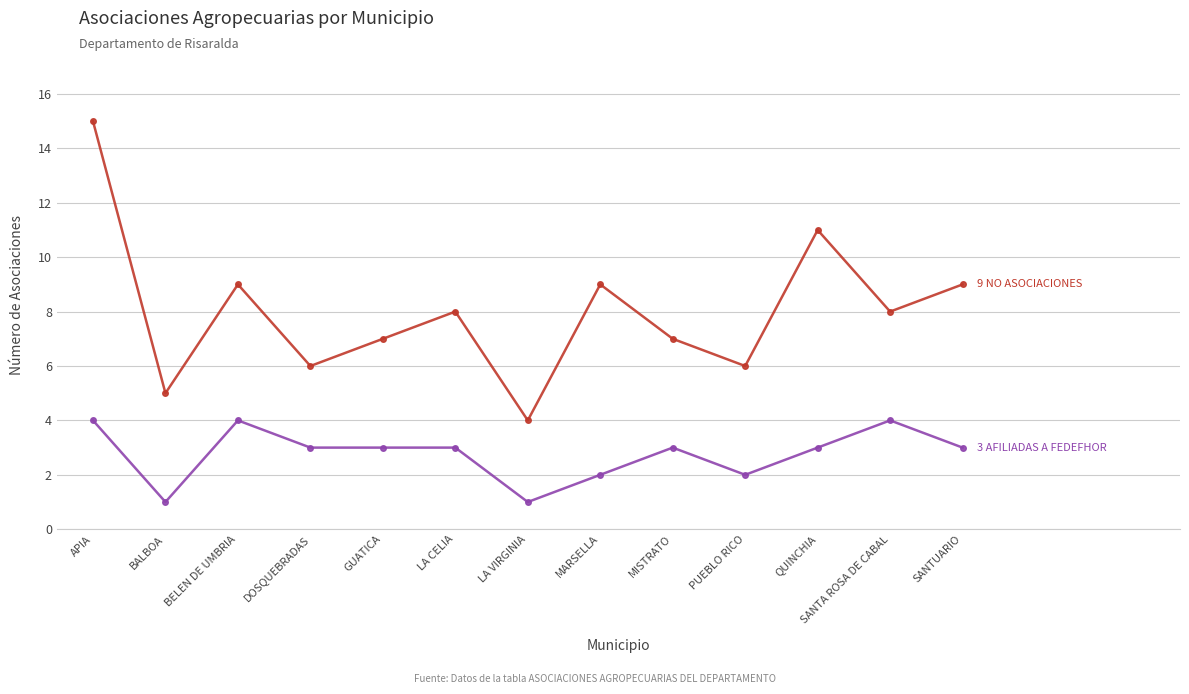

What is the spread (max minus min) of values at MARSELLA?

7